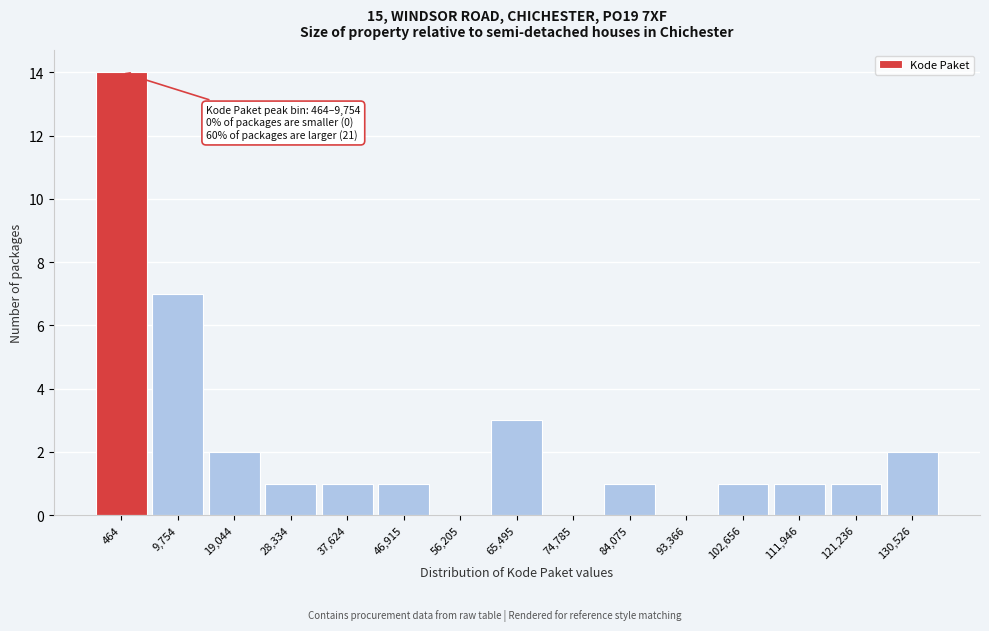

Reading left to right, transcribe all the data shown in this chart.

464=14	9,754=7	19,044=2	28,334=1	37,624=1	46,915=1	56,205=0	65,495=3	74,785=0	84,075=1	93,366=0	102,656=1	111,946=1	121,236=1	130,526=2